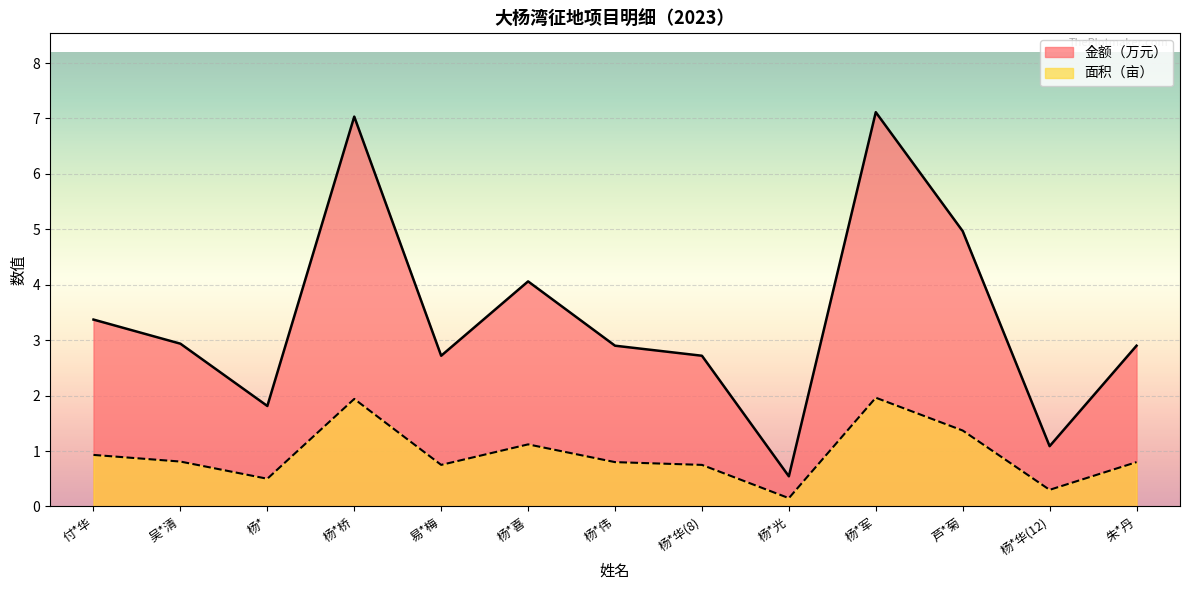

What is the label of the 8th point from the left?

杨*华(8)